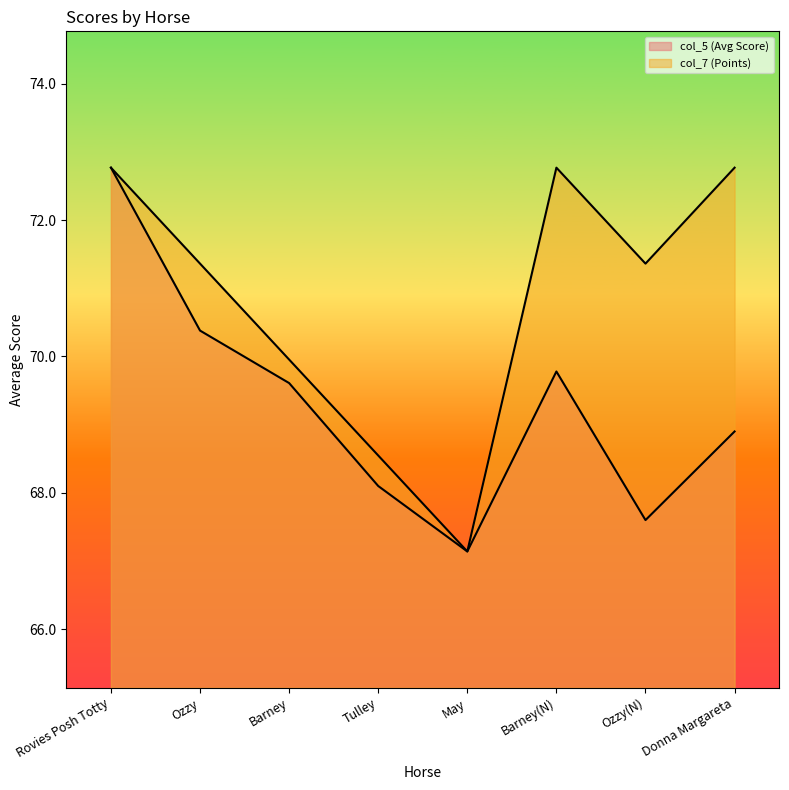

What is the label of the 6th point from the right?

Barney